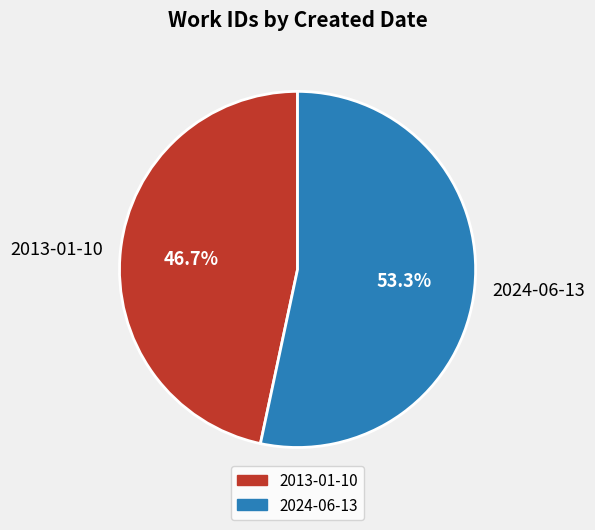

Is it true that 2013-01-10 is 47% of the pie?

True